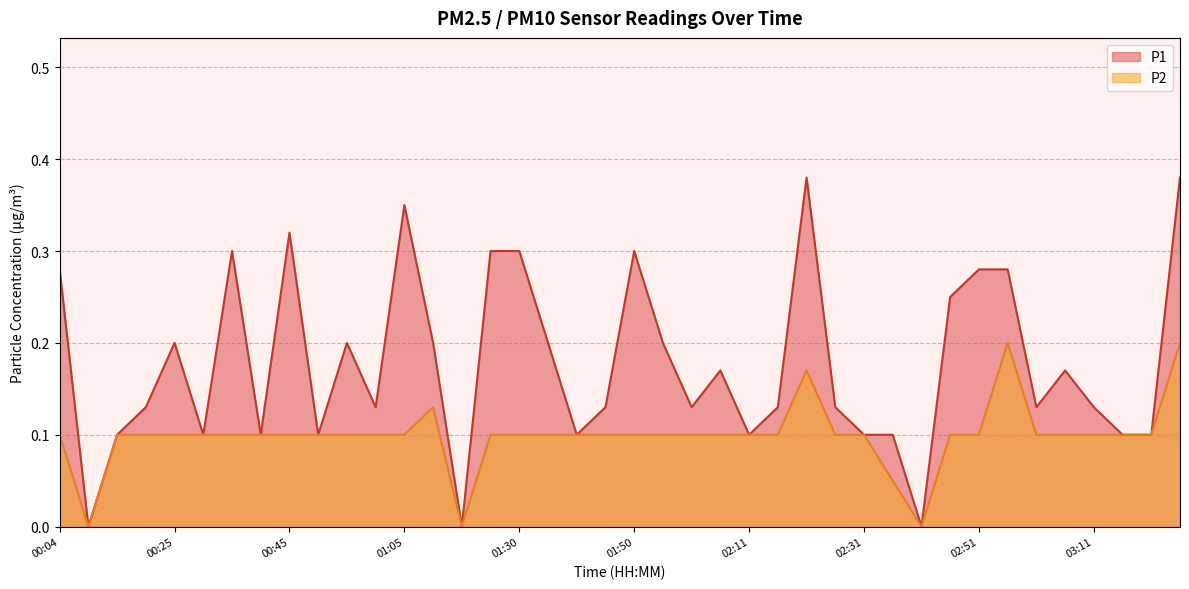

How many lines are shown in the chart?

2